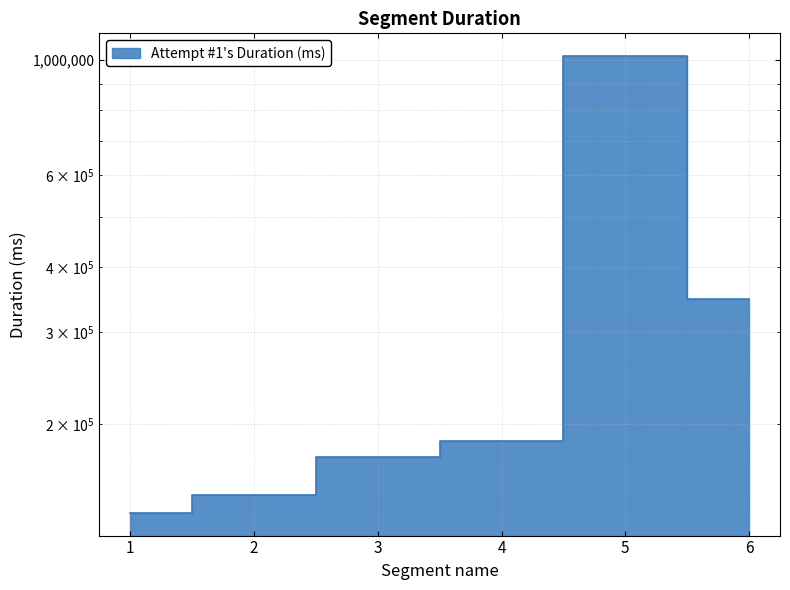

Rank the categories by value from lowest to highest.

1, 2, 3, 4, 6, 5